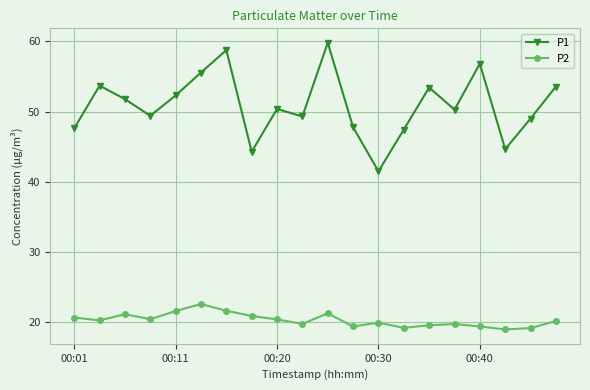

What is the maximum value for P1?

59.8